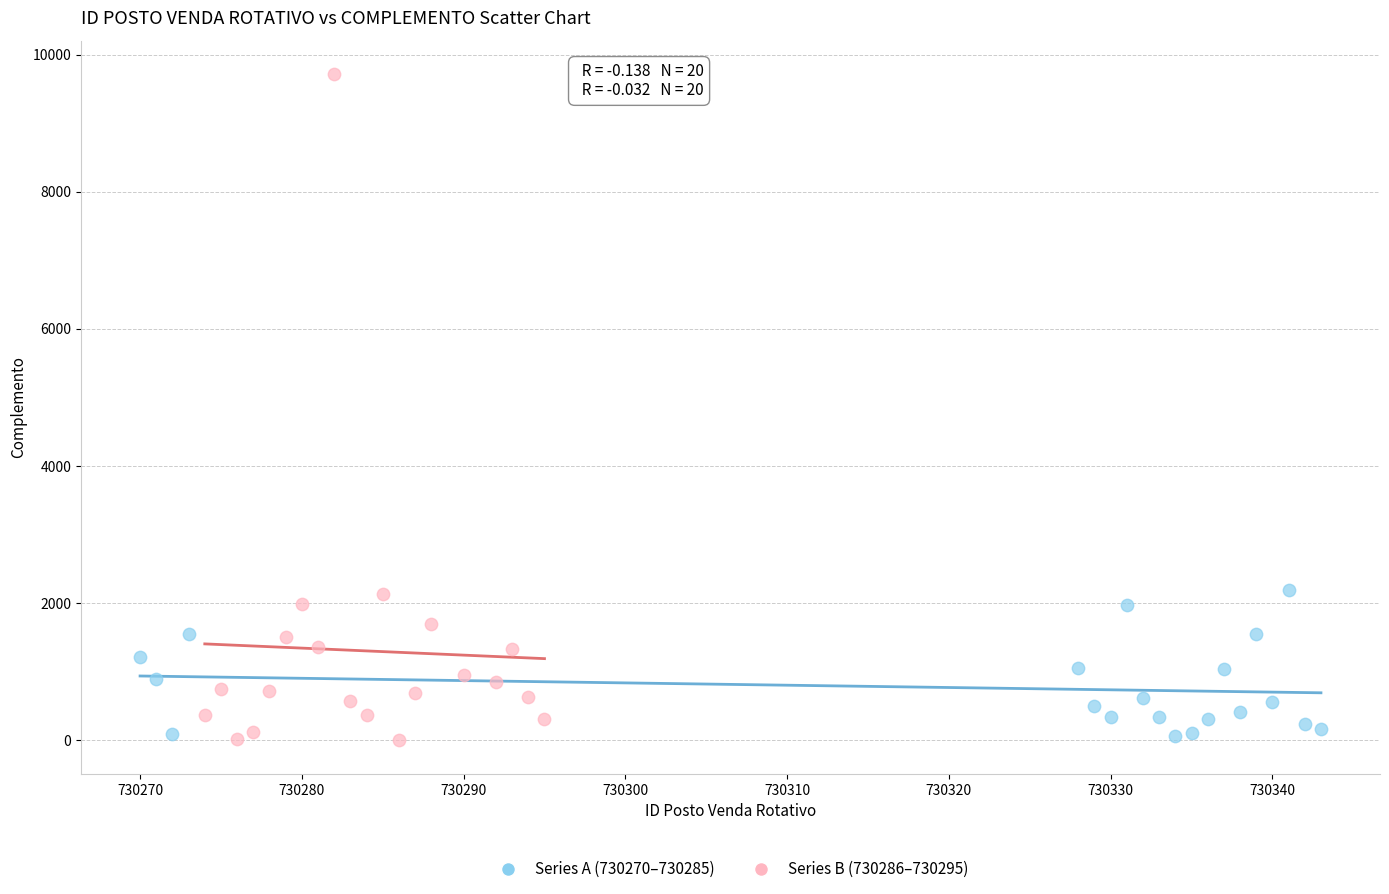

Which series has the widest spread of Y values?

Series B (730286–730295)